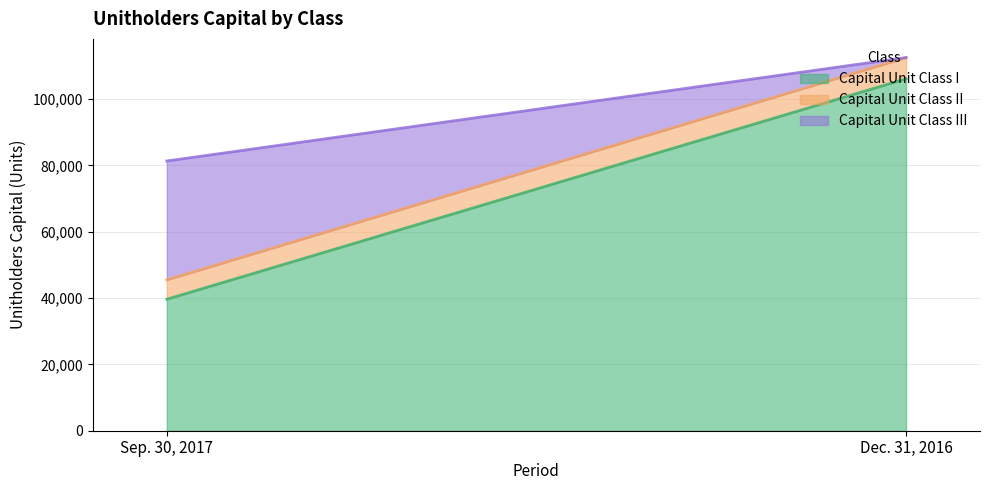

How many values in the Capital Unit Class I series are below 106116?

1